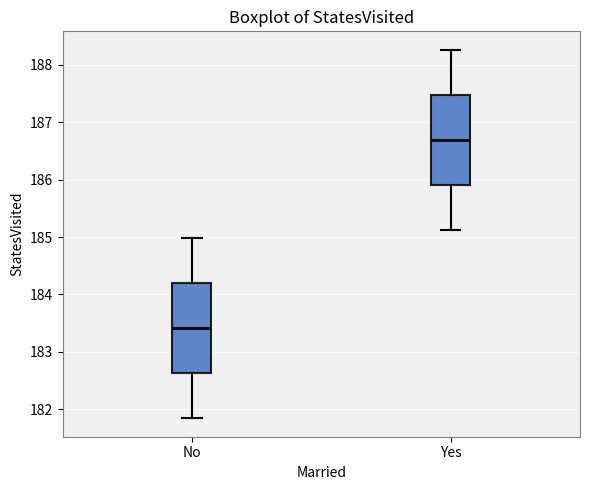

Reading left to right, transcribe this box plot: for each box, give where its median line is, the range the box spans, and where its two whiskers end, as read against the y-axis. The values are not printed on the chart, so give them approximately, as read against the axis.

No: median 183.4, box 182.6 to 184.2, whiskers 181.8 to 185.0
Yes: median 186.7, box 185.9 to 187.5, whiskers 185.1 to 188.3